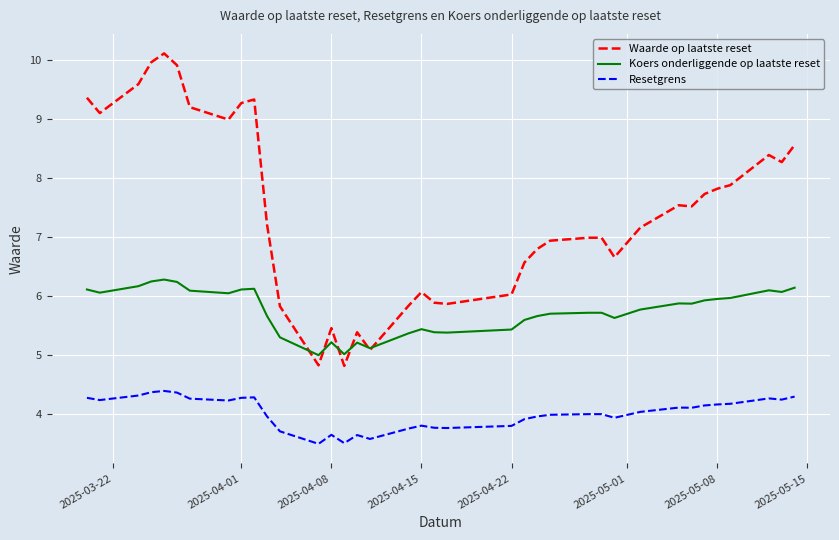

Which series has the largest range (max minus min)?

Waarde op laatste reset